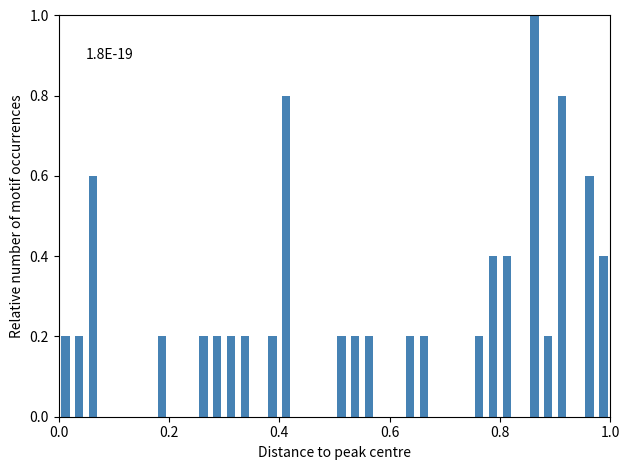

Around what value on the x-axis is the tallest bar? Give the approximate position of its centre, as read against the axis.

0.86